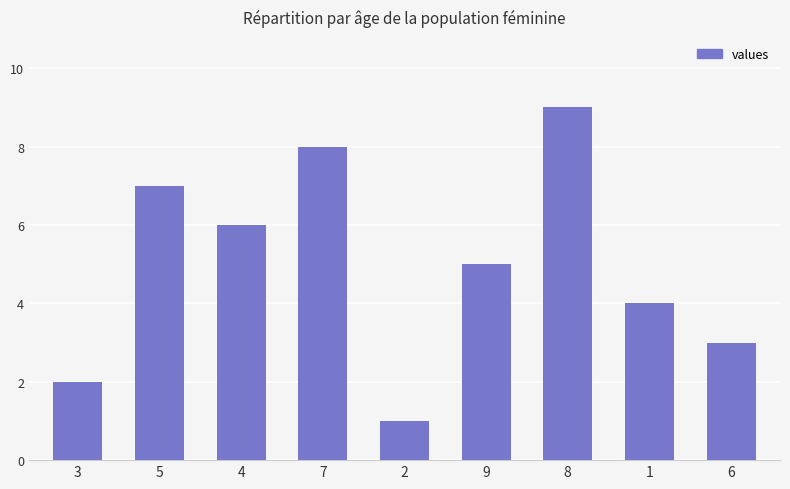

What is the sum of all values?

45